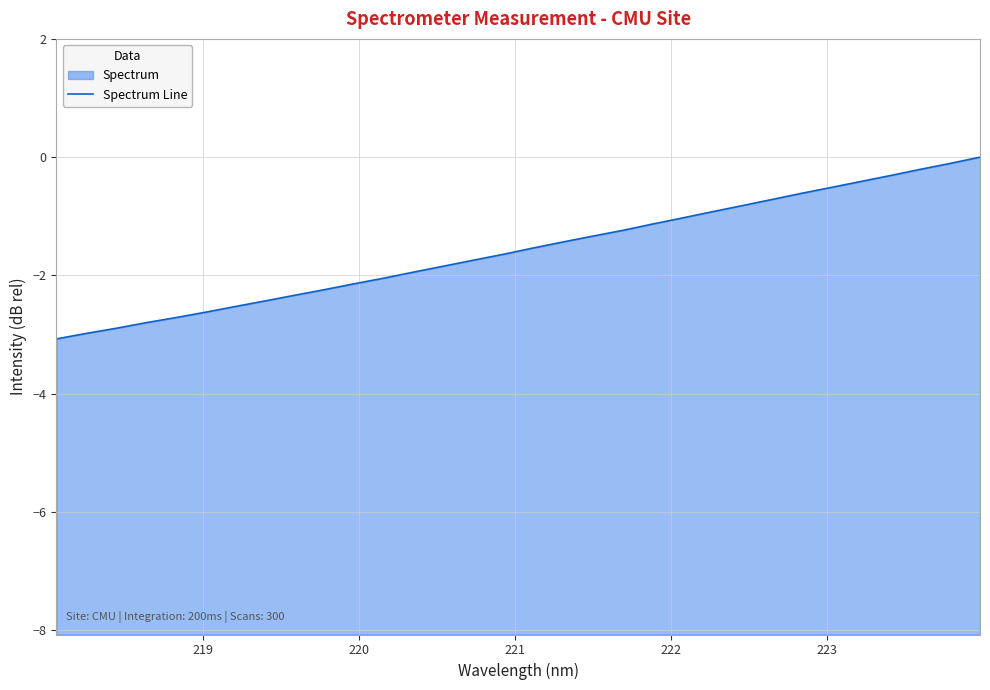

How many values are below zero?

31